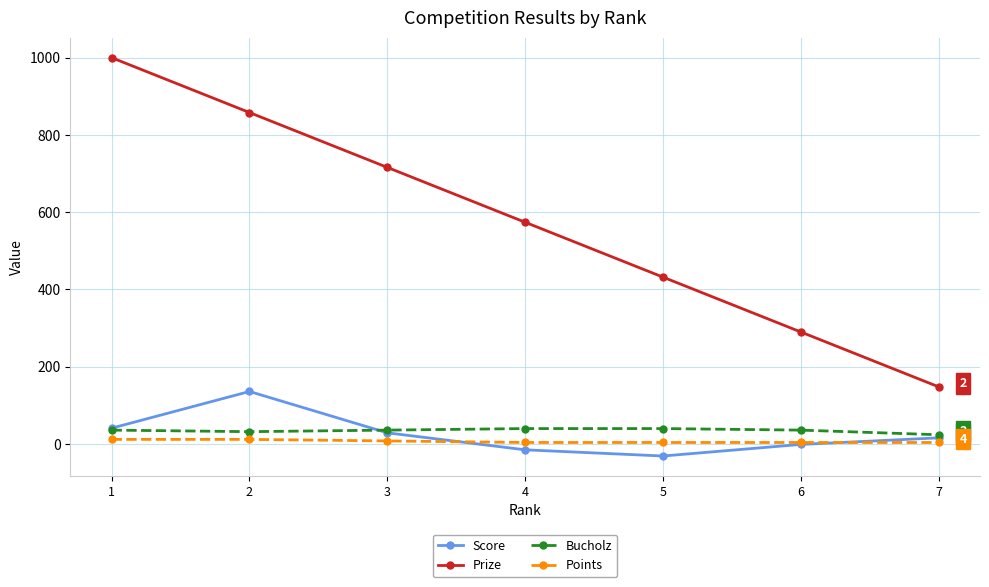

Count the number of data series in this chart.

4